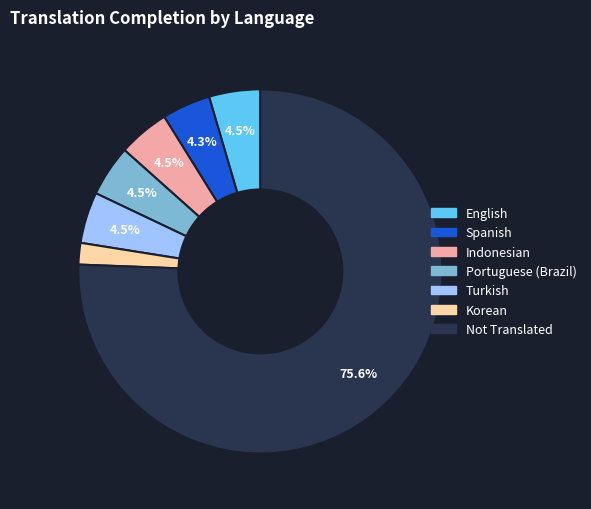

Which category has the biggest portion of the pie?

Not Translated